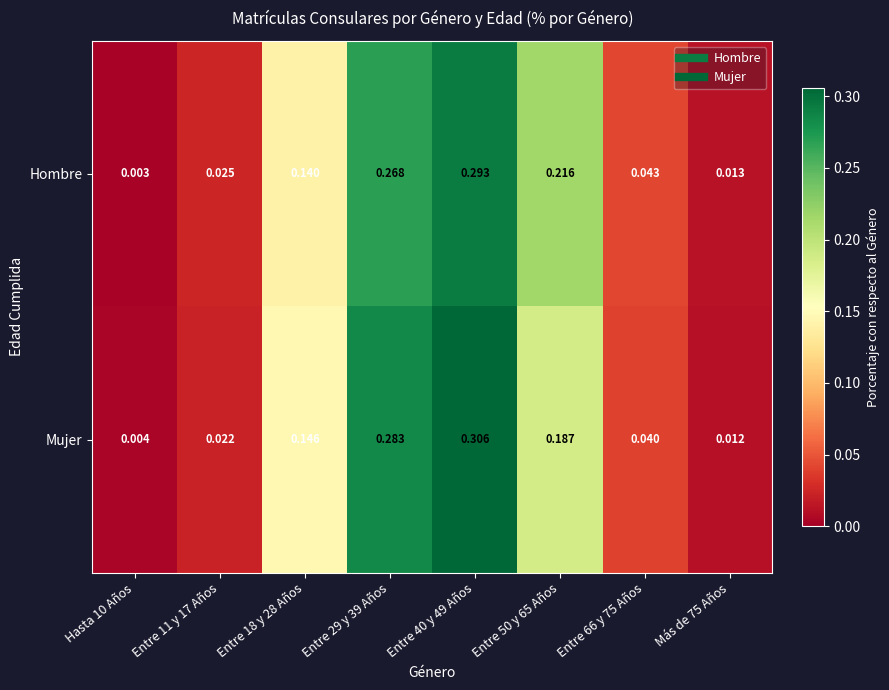

Is the value of Mujer at Más de 75 Años greater than the value of Hombre at Entre 11 y 17 Años?

No